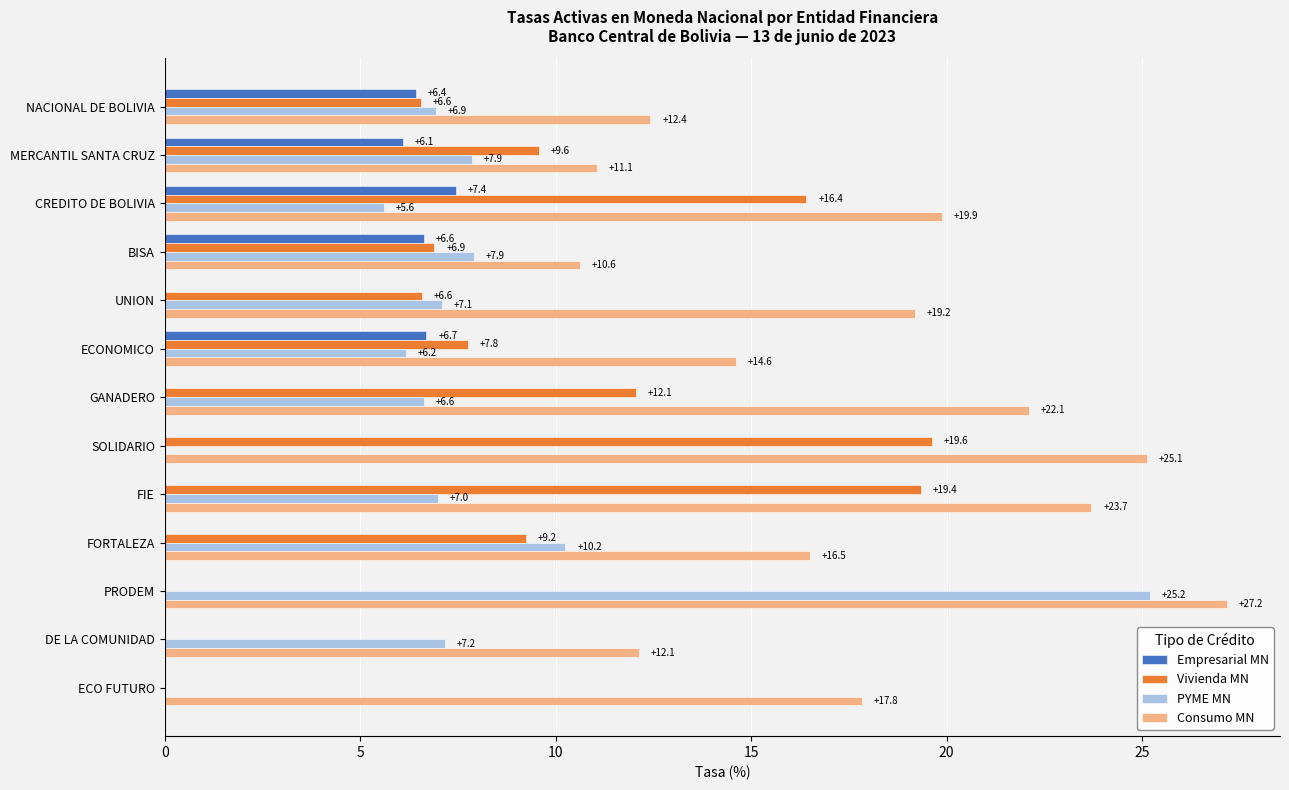

Which series has the largest total across all categories?

Consumo MN